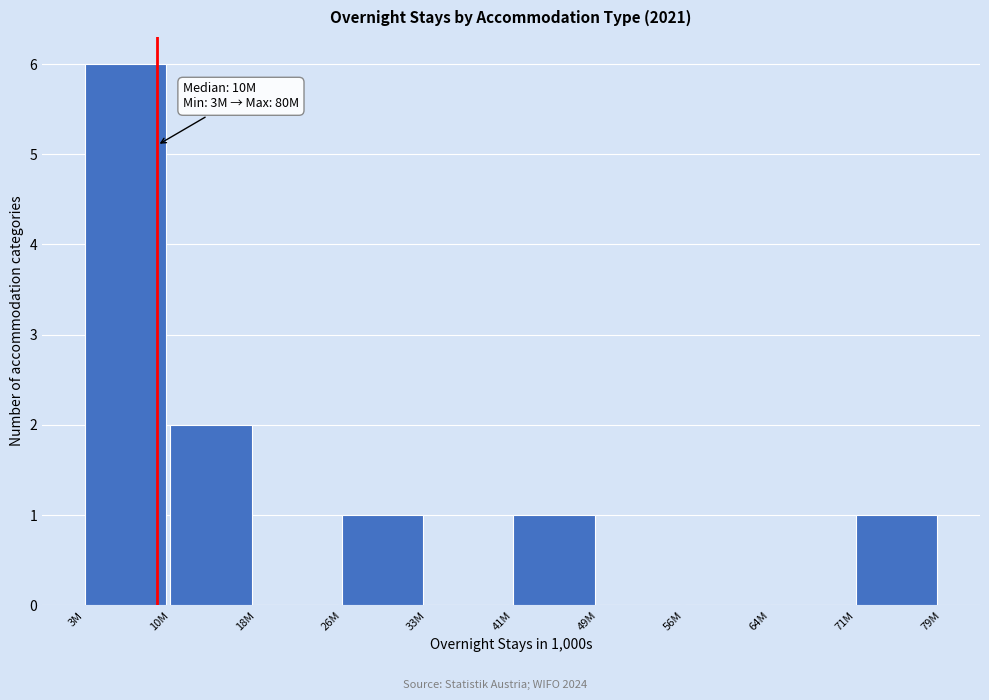

Reading left to right, transcribe all the data shown in this chart.

3M=6	10M=2	18M=0	26M=1	33M=0	41M=1	49M=0	56M=0	64M=0	71M=1